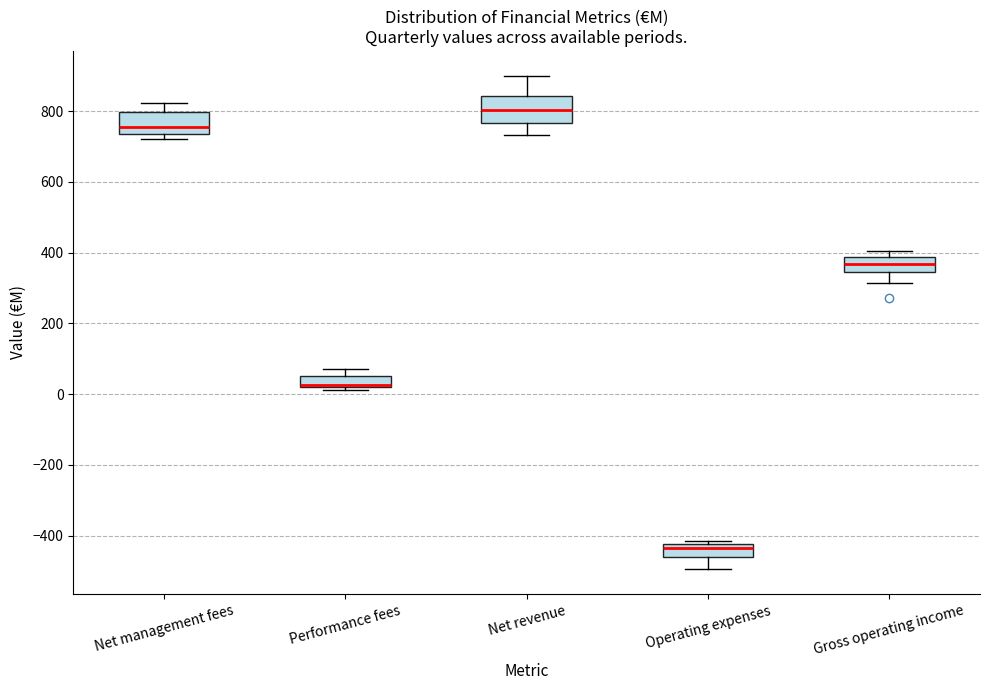

Reading left to right, transcribe this box plot: for each box, give where its median line is, the range the box spans, and where its two whiskers end, as read against the y-axis. The values are not printed on the chart, so give them approximately, as read against the axis.

Net management fees: median 760, box 740 to 800, whiskers 720 to 820
Performance fees: median 20 (just above the box's lower edge), box 20 to 60, whiskers 20 (just below the box's lower edge) to 80
Net revenue: median 800, box 760 to 840, whiskers 740 to 900
Operating expenses: median -440, box -460 to -420, whiskers -500 to -420 (just above the box's upper edge)
Gross operating income: median 360, box 340 to 380, whiskers 320 to 400